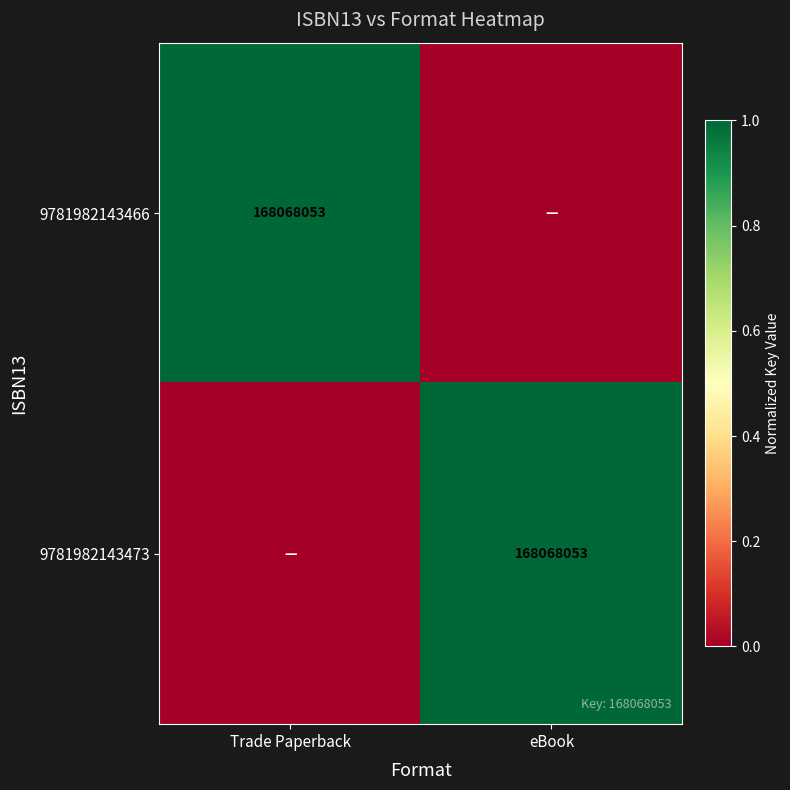

Between eBook and Trade Paperback, which is larger?

Trade Paperback